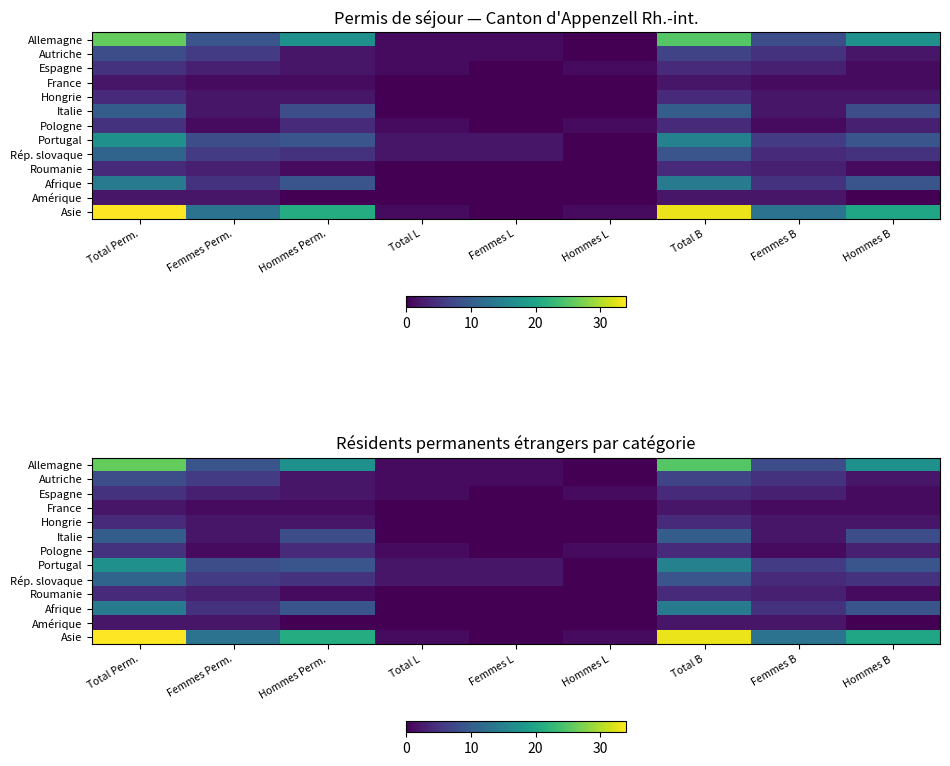

Which series has the largest range (max minus min)?

Asie